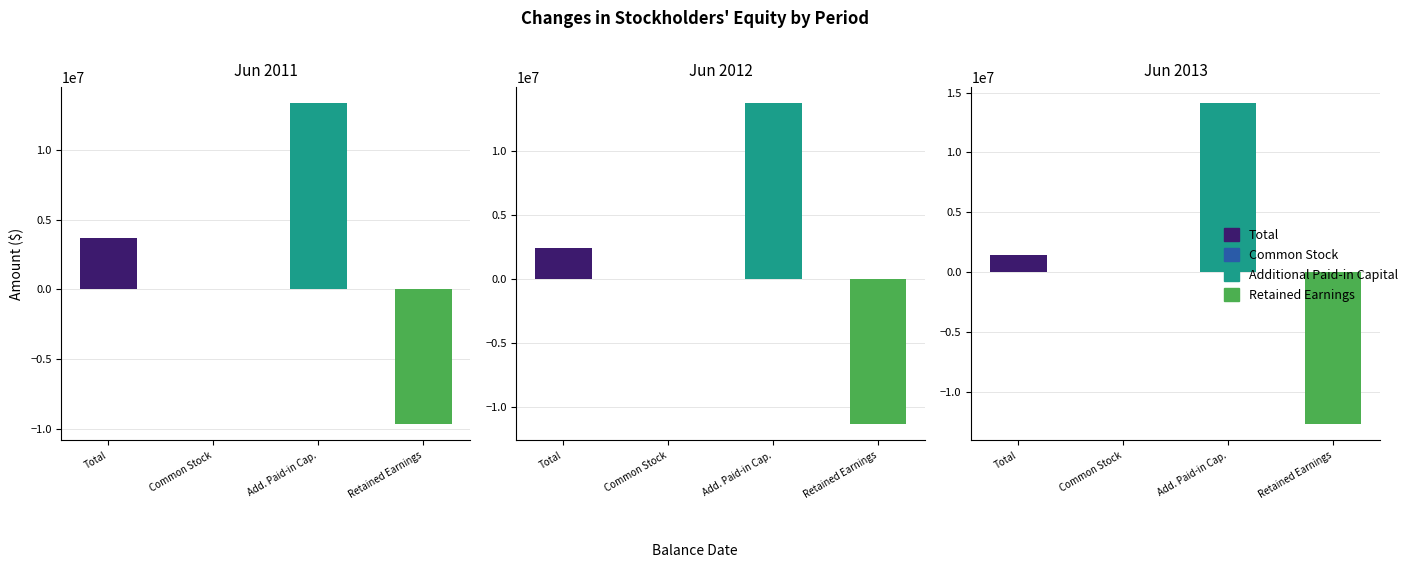

What is the difference between the maximum and minimum values in the Additional Paid-in Capital [Member] series?

782375